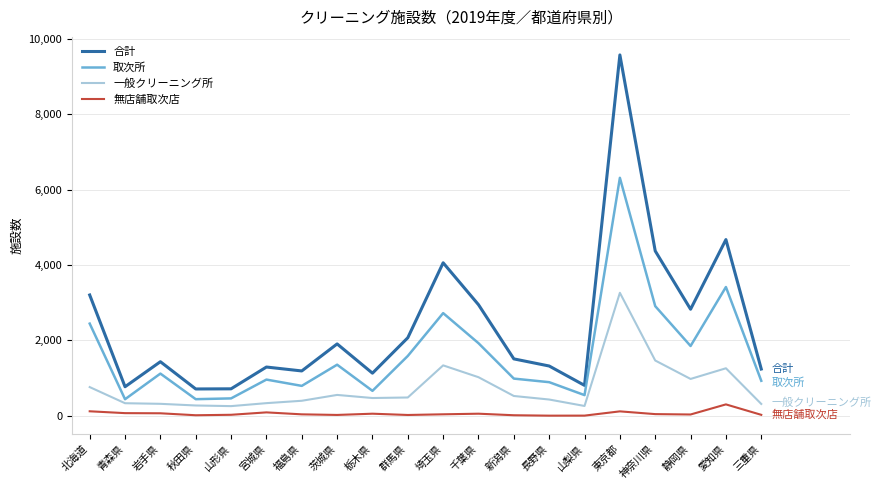

In 無店舗取次店, how many points are higher than both neighbors (excluding endpoints)?

5